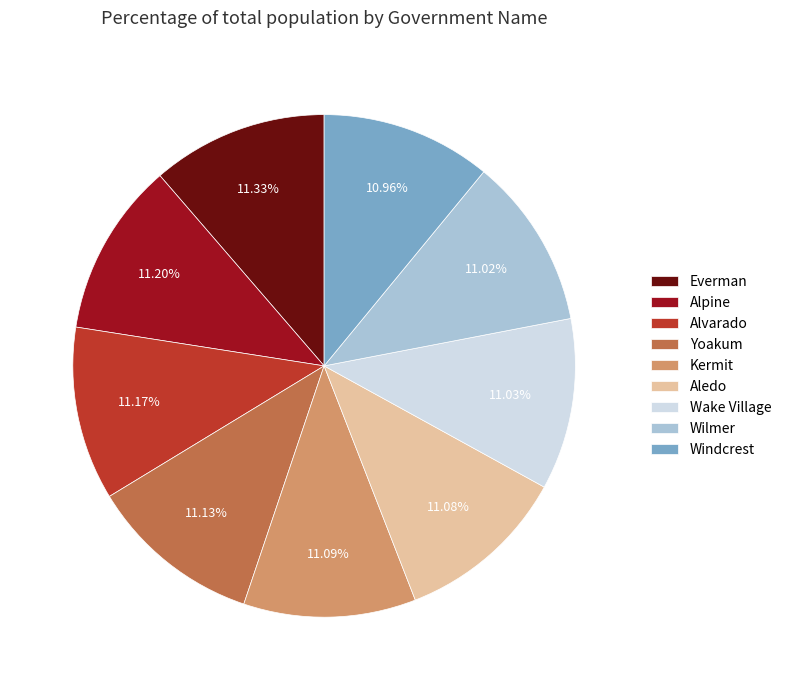

Is there any slice that represents more than half of the pie?

No